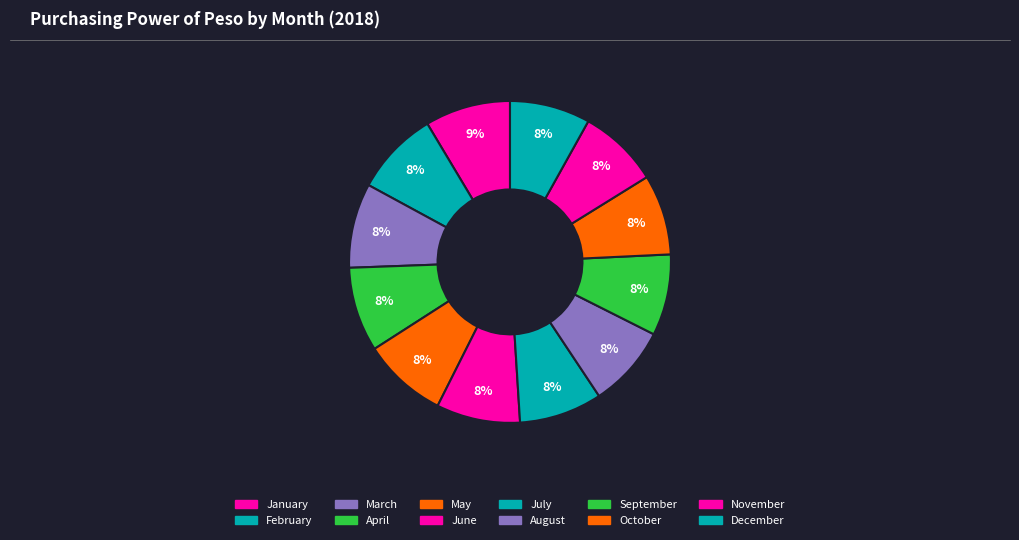

Which slice is the smallest?

October